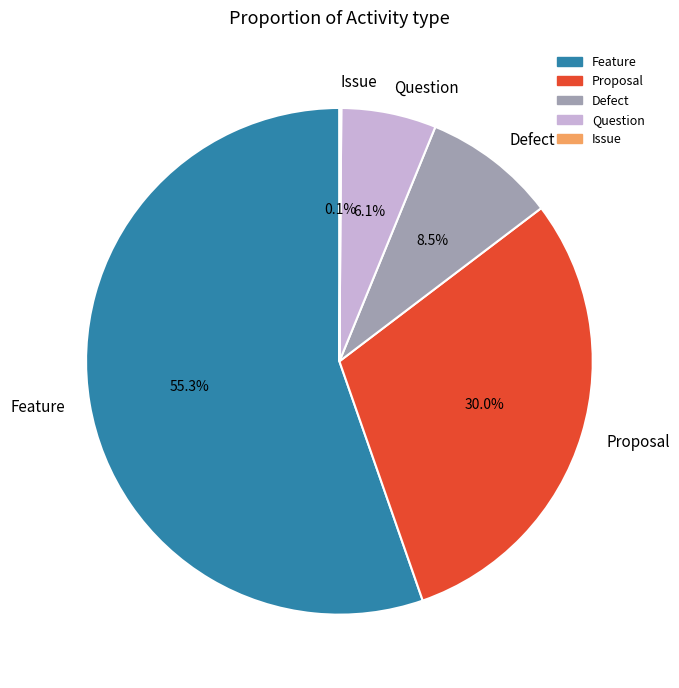

Between Proposal and Feature, which is larger?

Feature